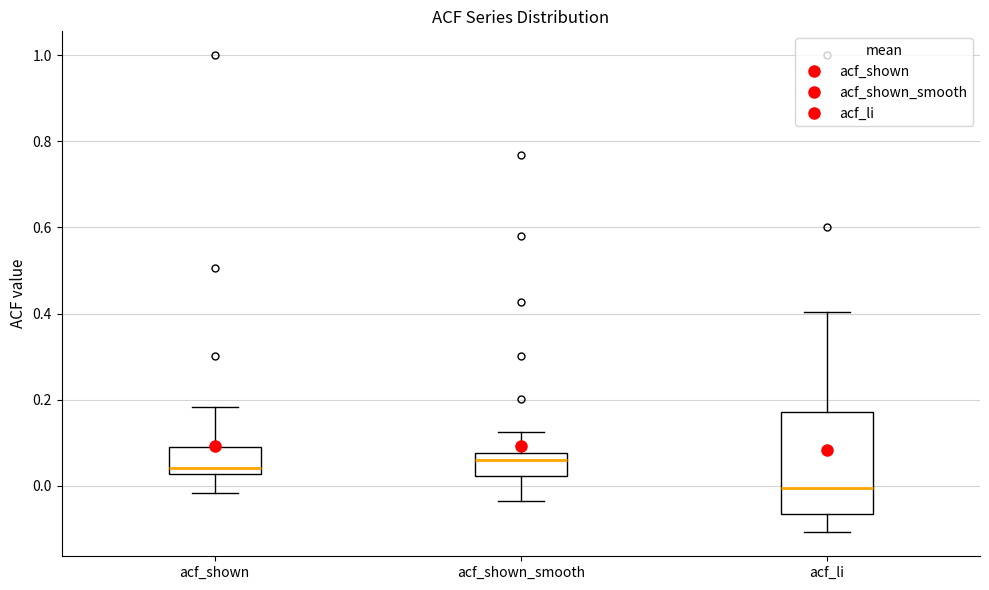

Reading left to right, read every box against the y-axis: the position of its median line, the range the box covers, and the ends of its whiskers. The values are not printed on the chart, so give them approximately, as read against the axis.

acf_shown: median 0.04, box 0.02 to 0.10, whiskers -0.02 to 0.18
acf_shown_smooth: median 0.06, box 0.02 to 0.08, whiskers -0.04 to 0.12
acf_li: median 0.00, box -0.06 to 0.18, whiskers -0.10 to 0.40